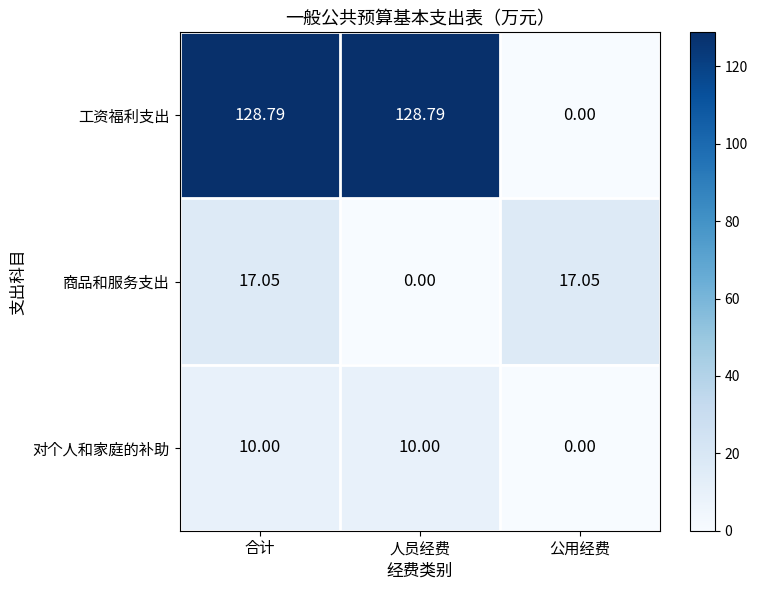

At which label is 工资福利支出 closest to 64?

公用经费